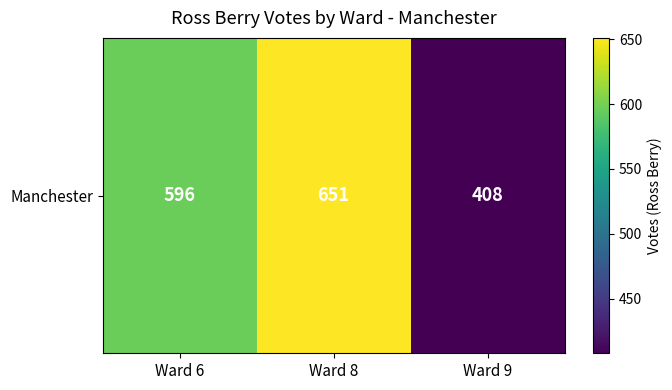

How many categories are shown in the chart?

3